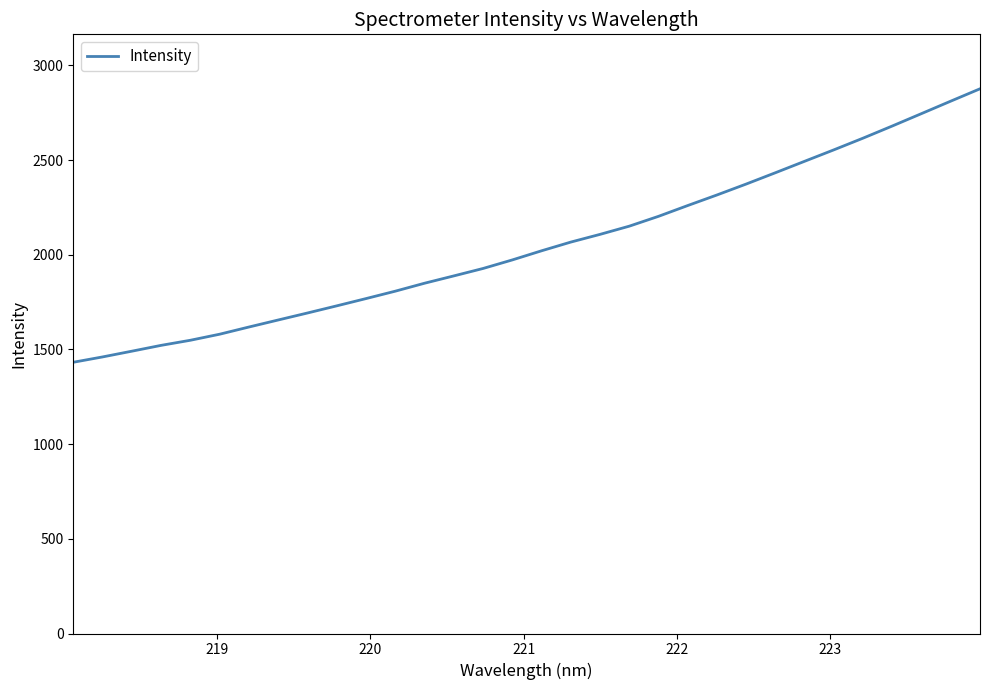

What is the average value?

2051.4